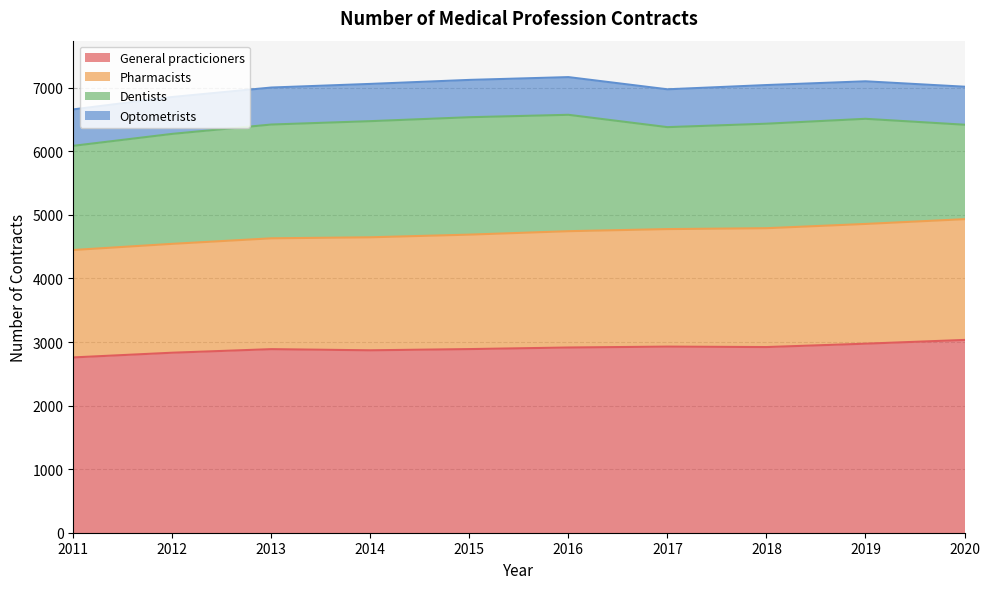

In General practicioners, how many points are lower than both neighbors (excluding endpoints)?

2